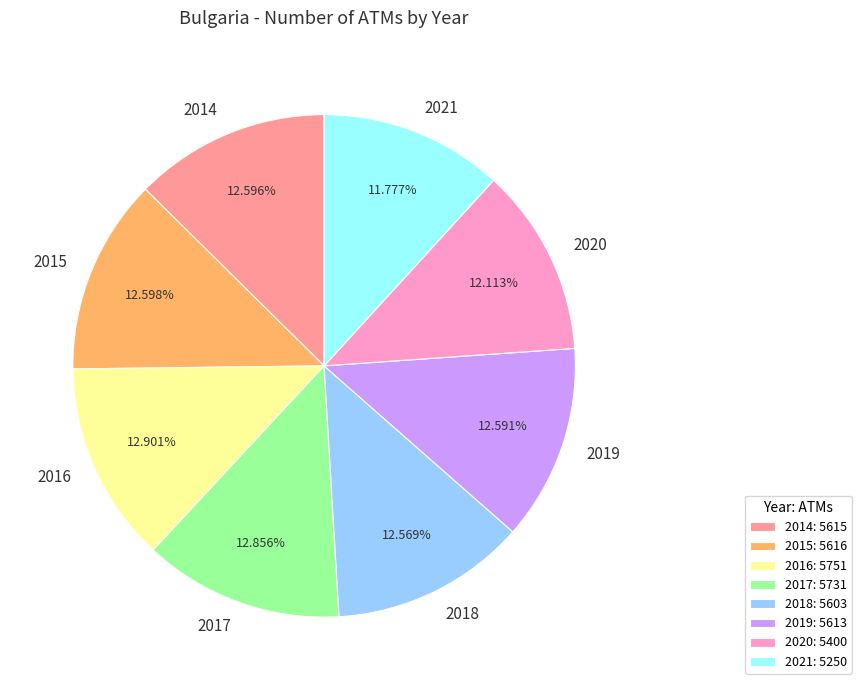

Does 2015 account for over 50% of the chart?

No